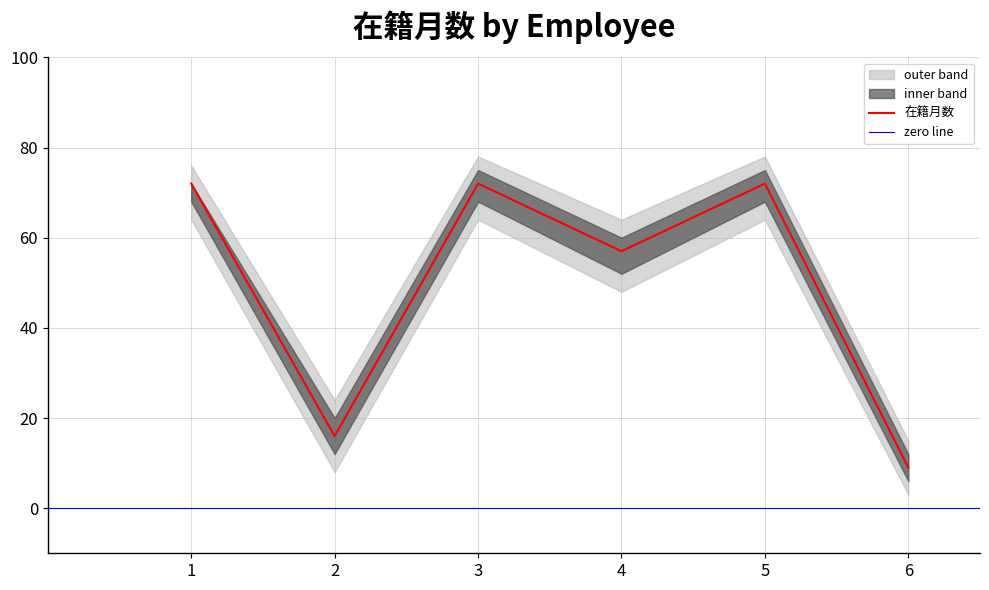

Where is 在籍月数 nearest to the value 40?

4